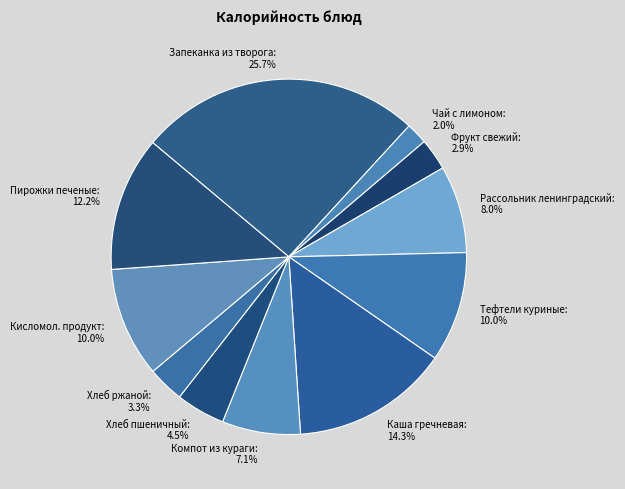

Is it true that Хлеб пшеничный is 1% of the pie?

False